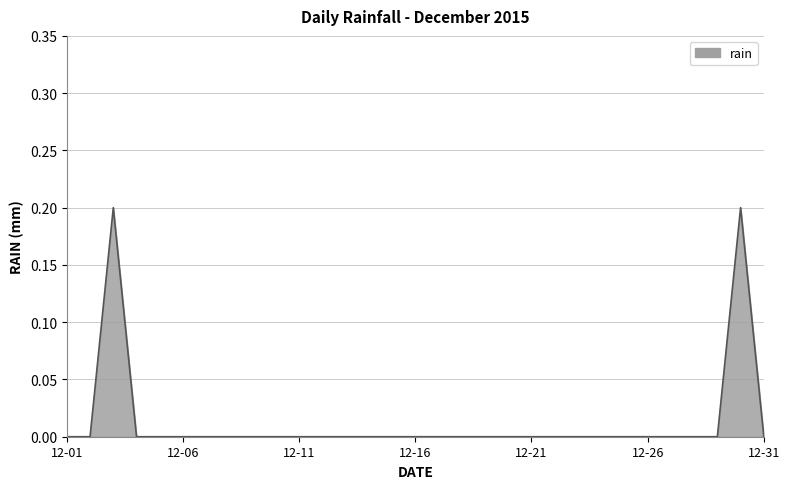

True or false: the data shows 0.0 at 12-16.

True